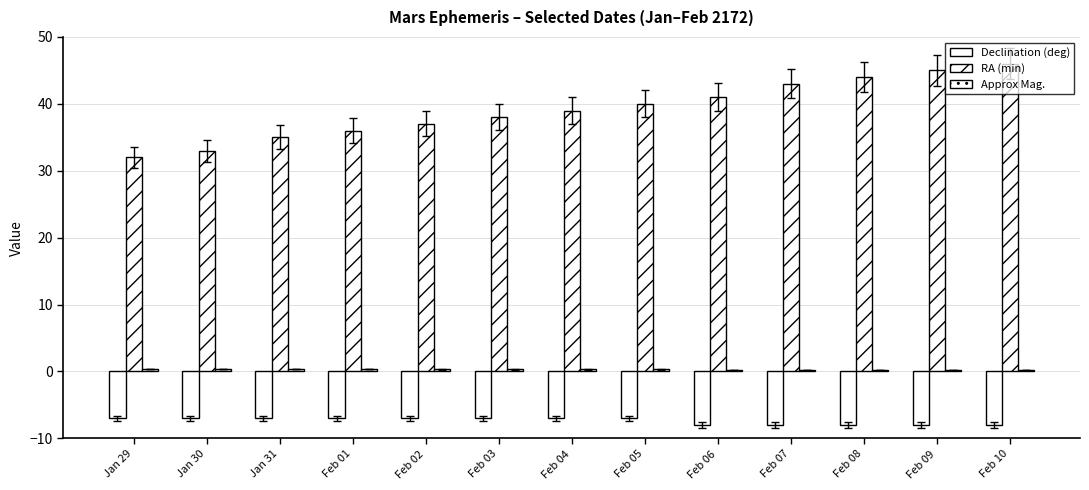

How many values in the RA (min) series are below 39?

6